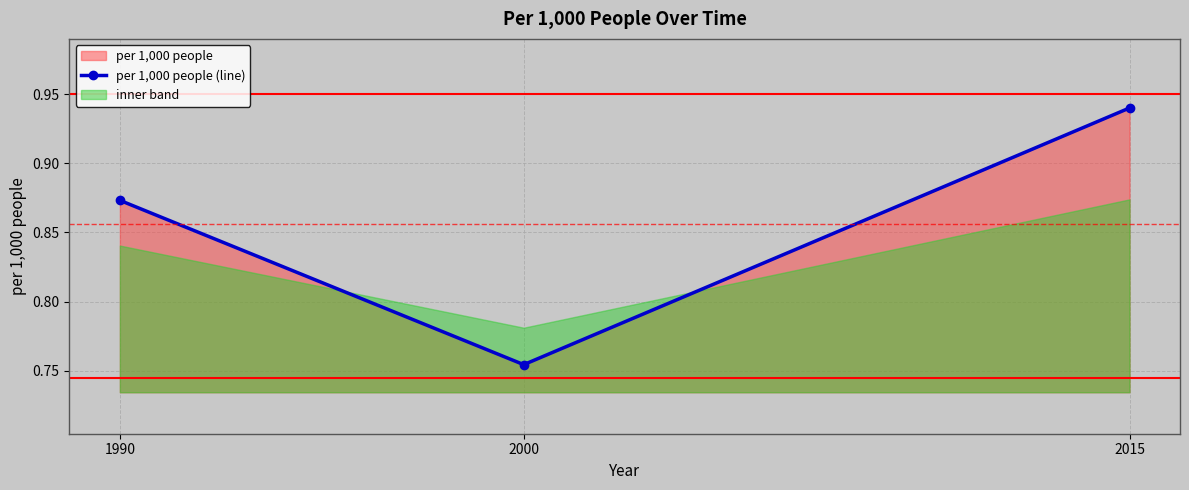

At which label is per 1,000 people (line) closest to 0?

2000